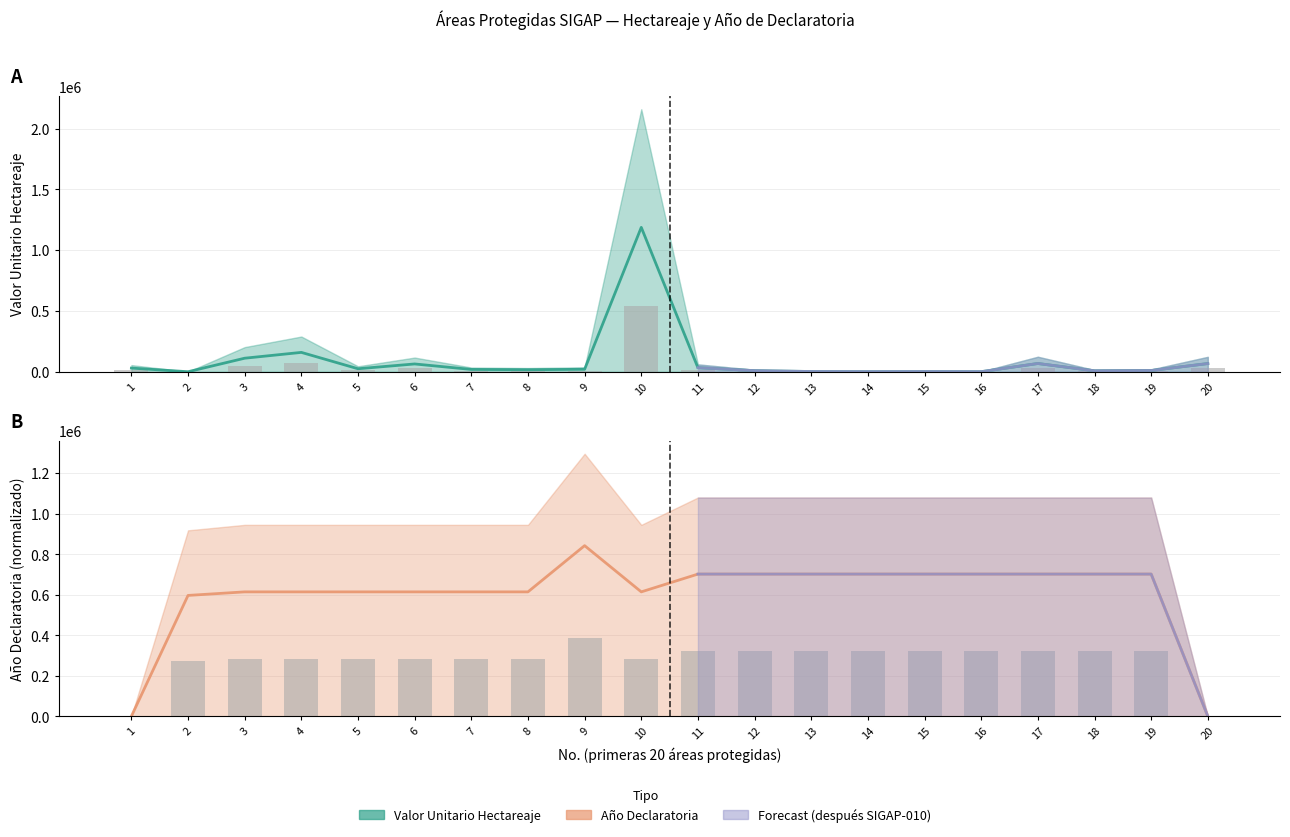

The value of Valor Unitario Hectareaje at 12 is 12793.0. True or false?

False